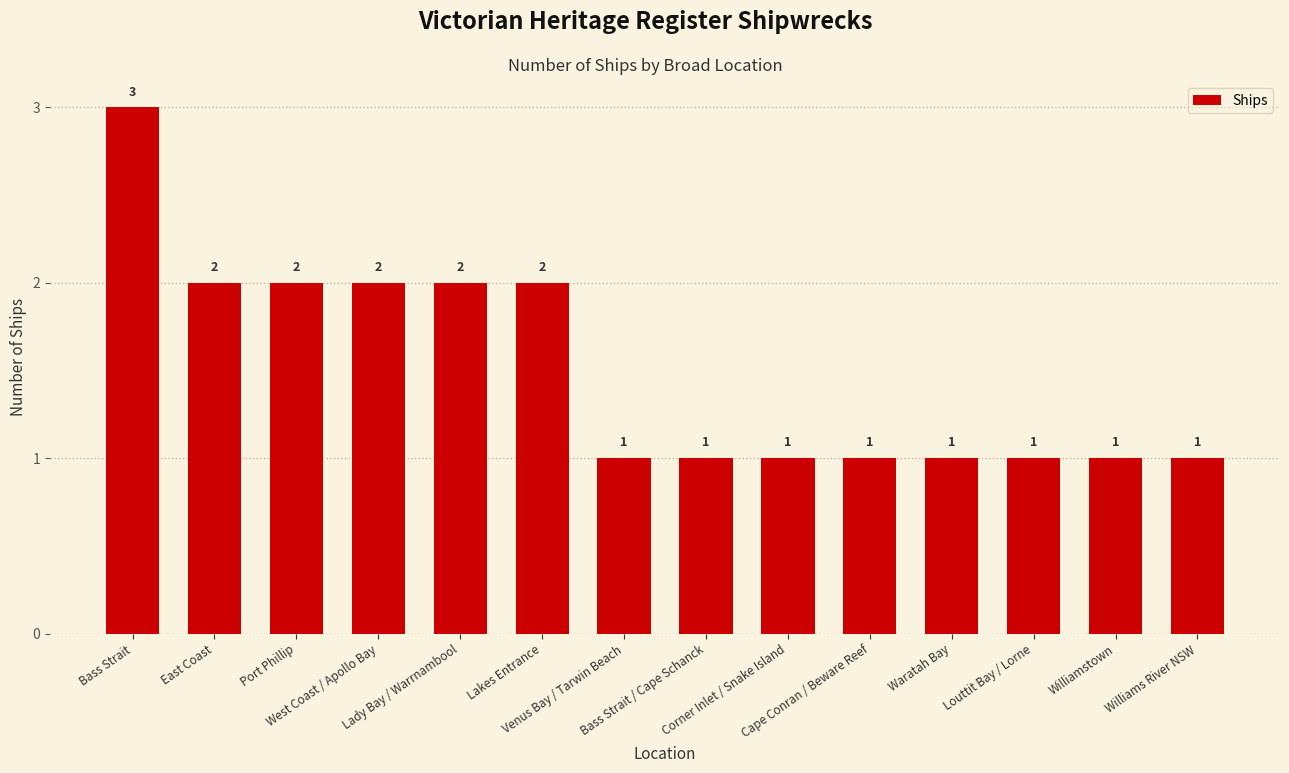

Which category has the highest value across all series?

Bass Strait